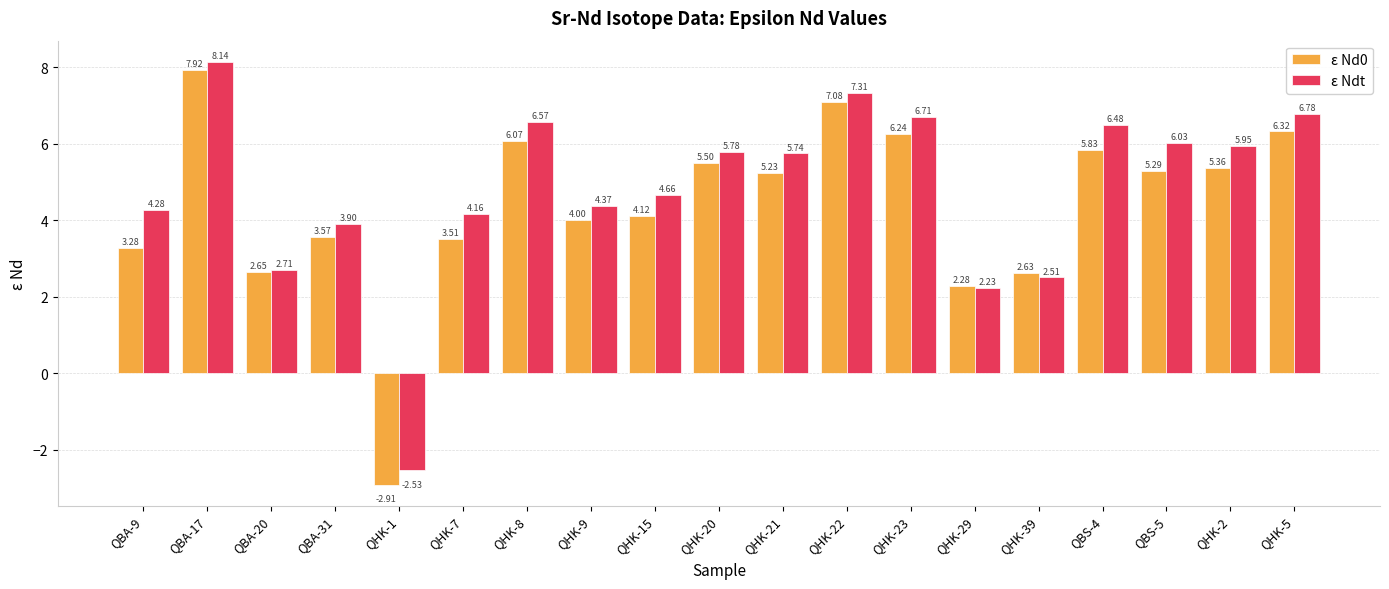

What are all the series names shown in the legend?

ε Nd0, ε Ndt